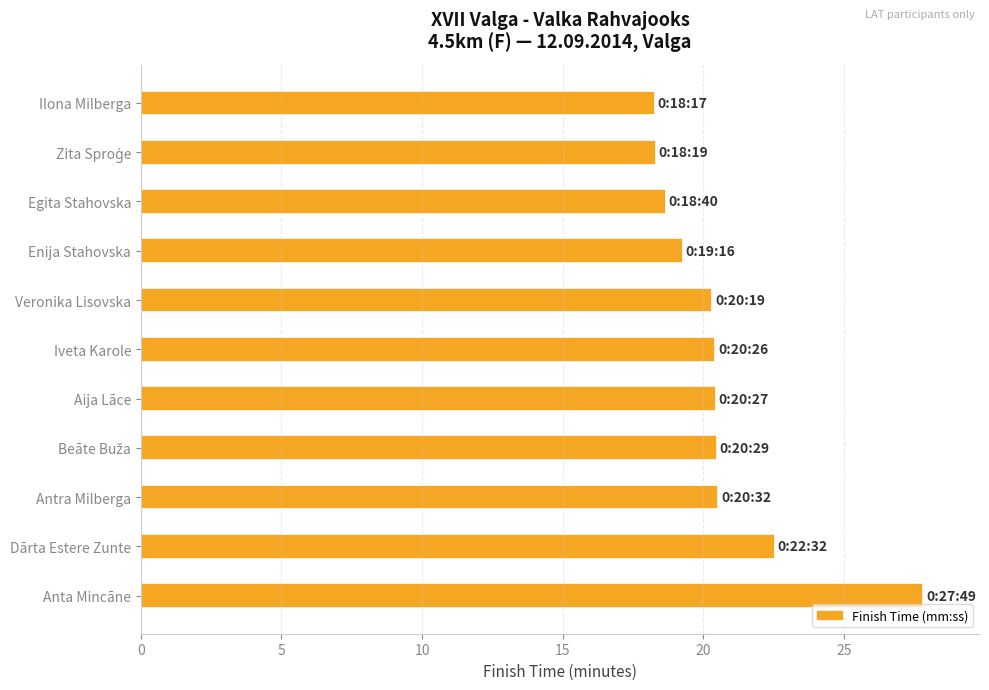

What is the value of the 3rd bar from the top?

18.7